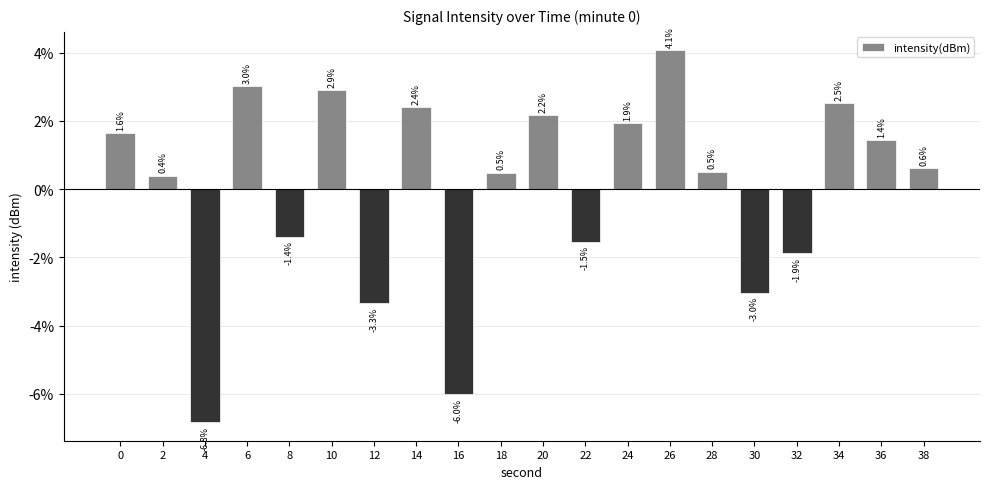

What is the change in value from 16 to 34?

+8.5